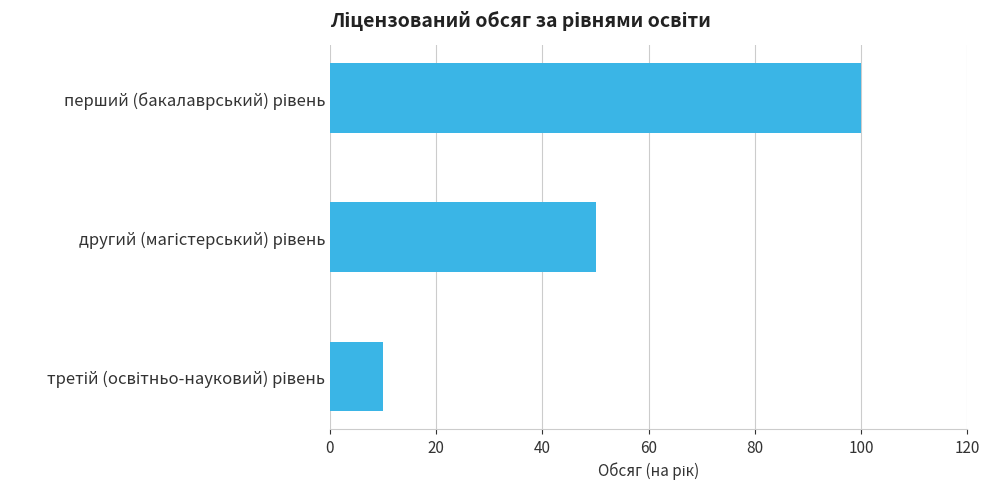

How many series are shown in this chart?

1